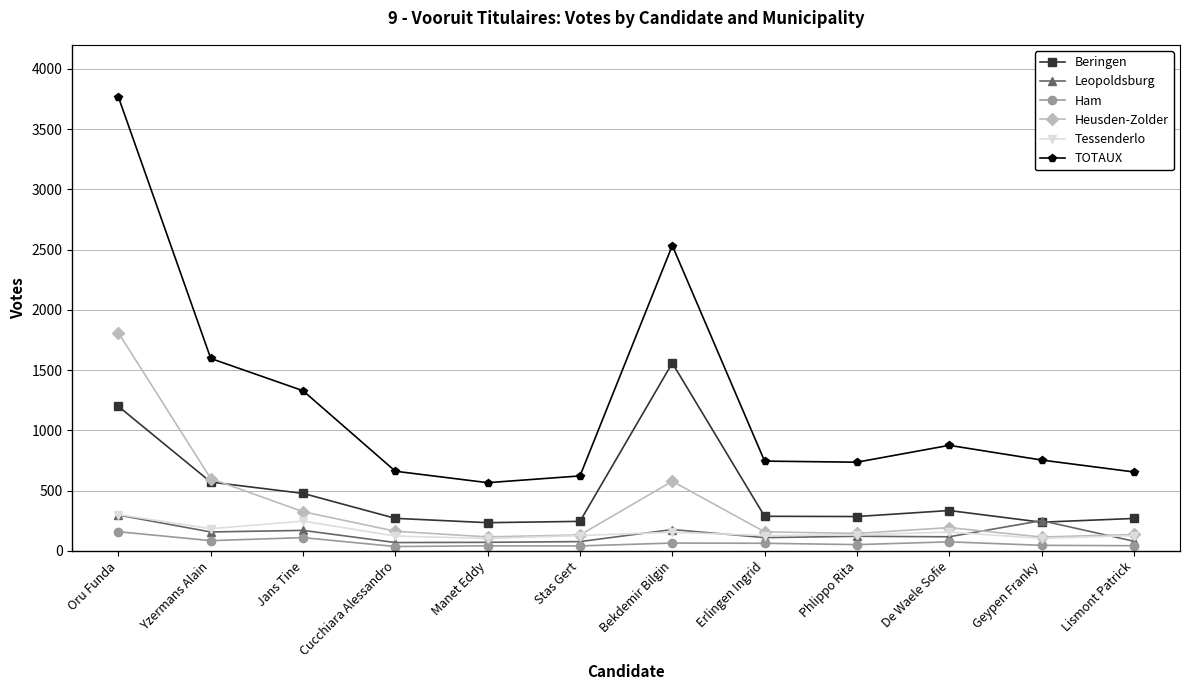

Where is Tessenderlo nearest to the value 202?

Yzermans Alain